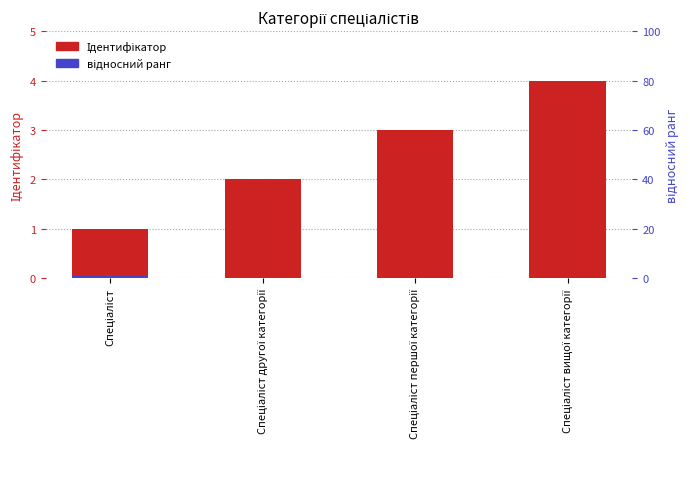

What are all the series names shown in the legend?

Ідентифікатор, відносний ранг